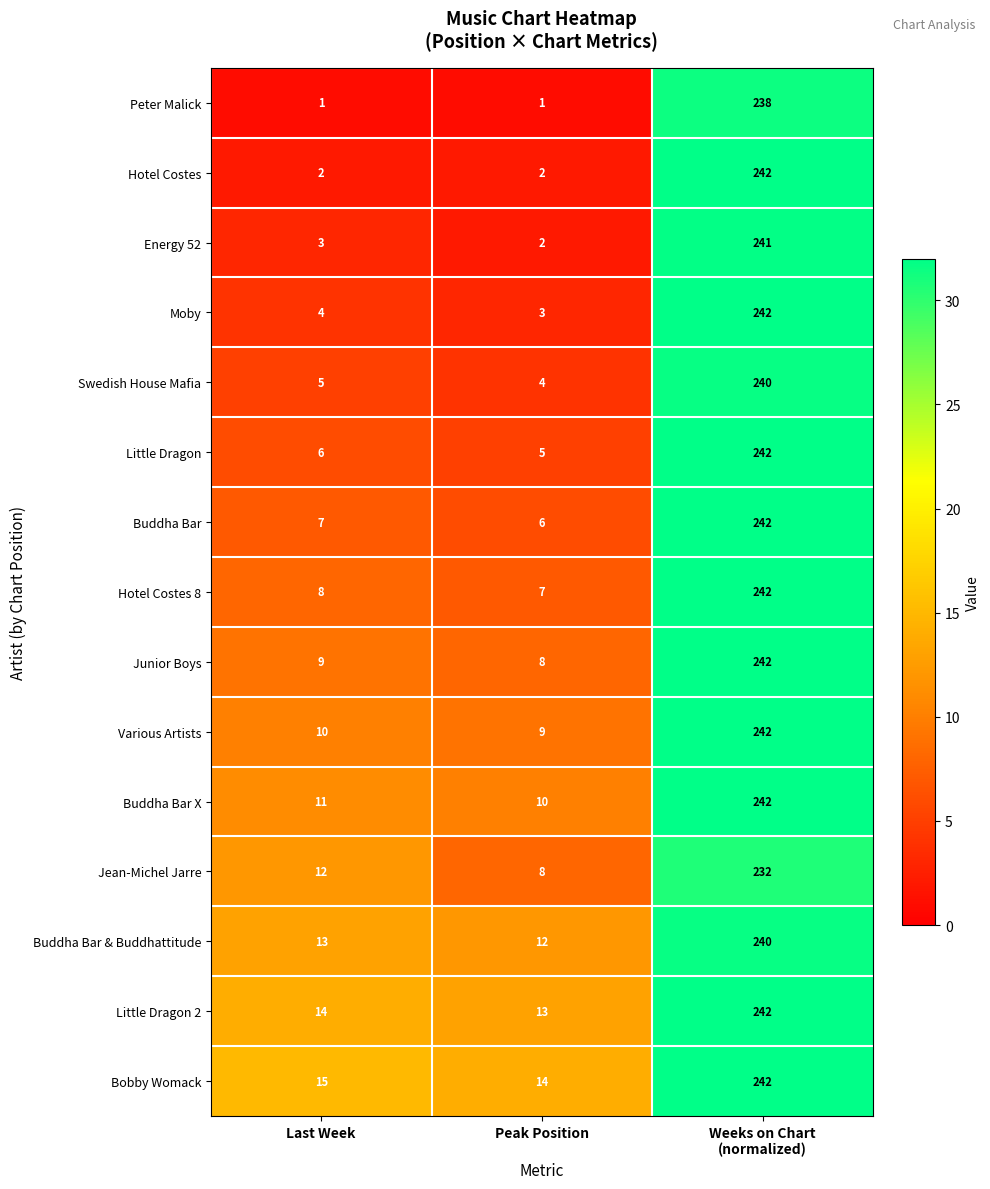

What is the total value across all series at Last Week?

120